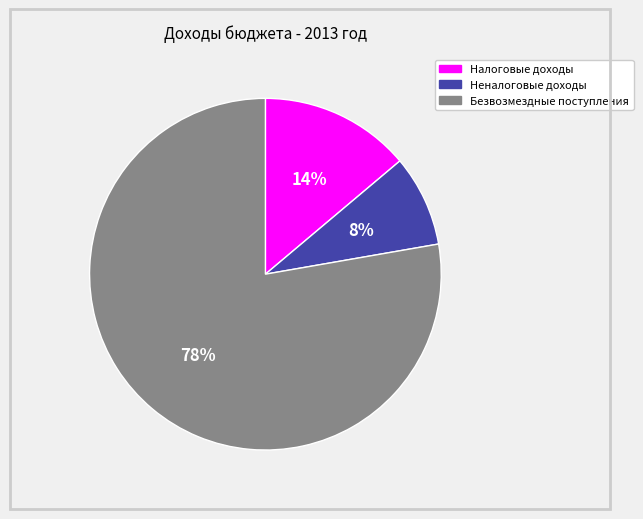

To the nearest percent, what is the average slice percentage?

33%